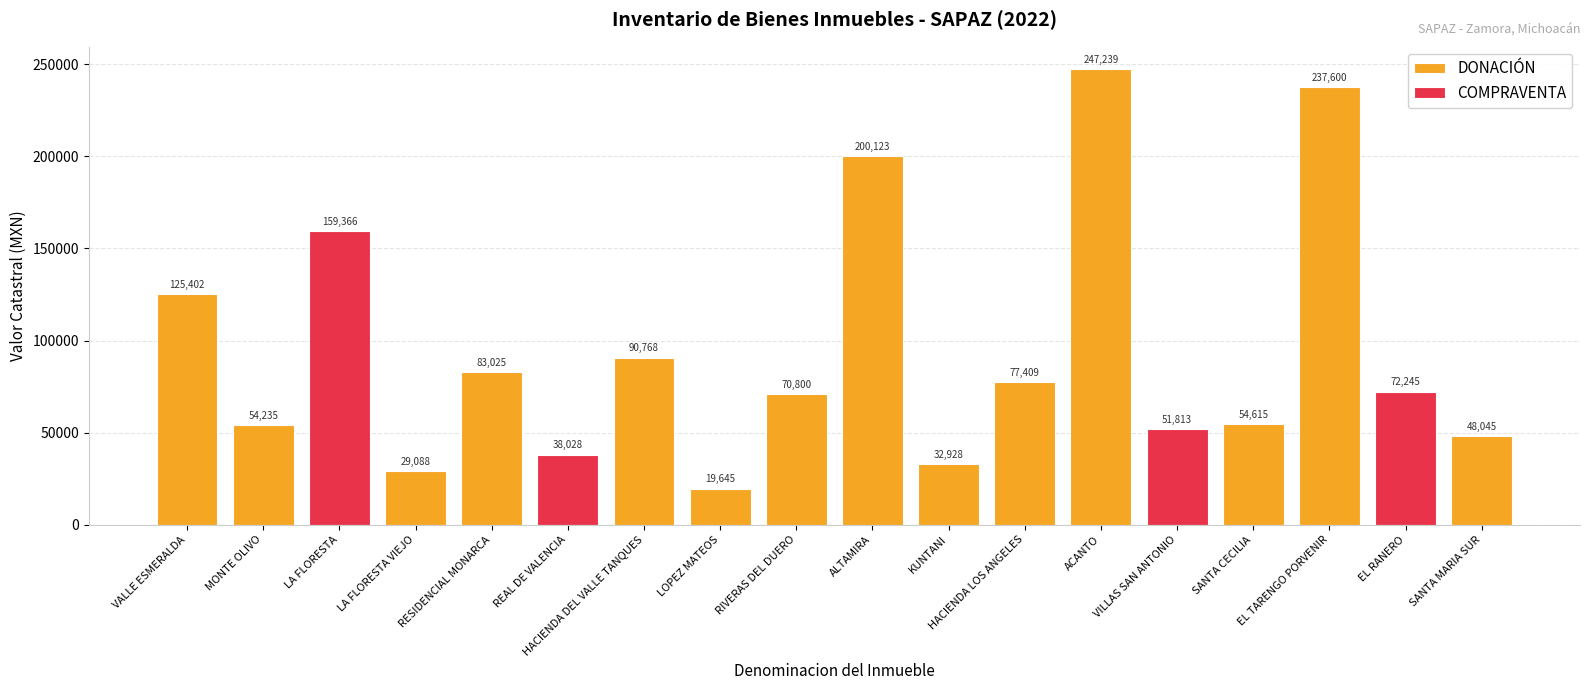

What is the difference between the DONACIÓN values at EL TARENGO PORVENIR and MONTE OLIVO?

183365.0